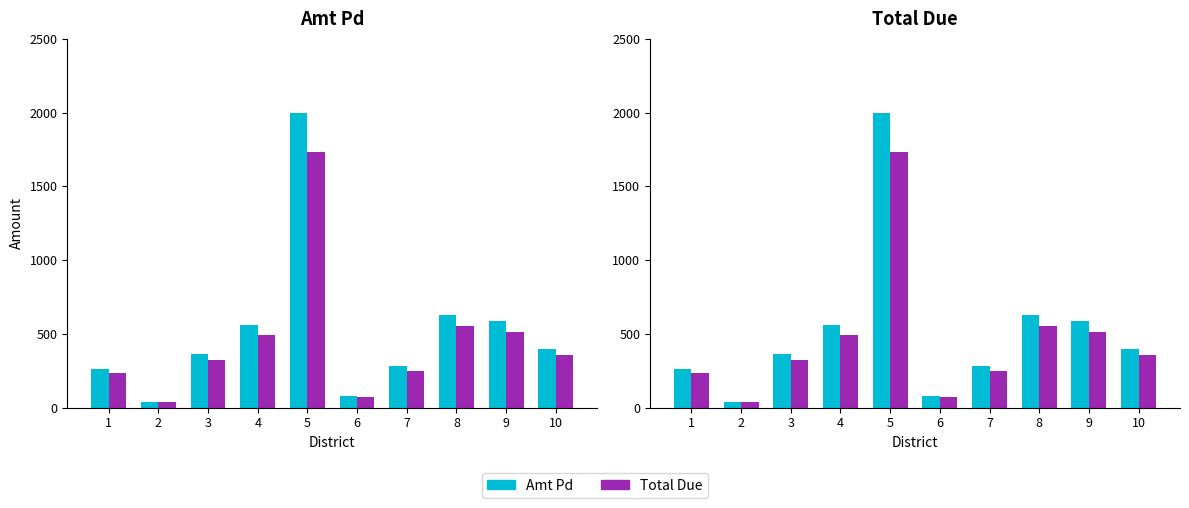

List the series in order of their overall mean, lowest first.

Total Due, Amt Pd